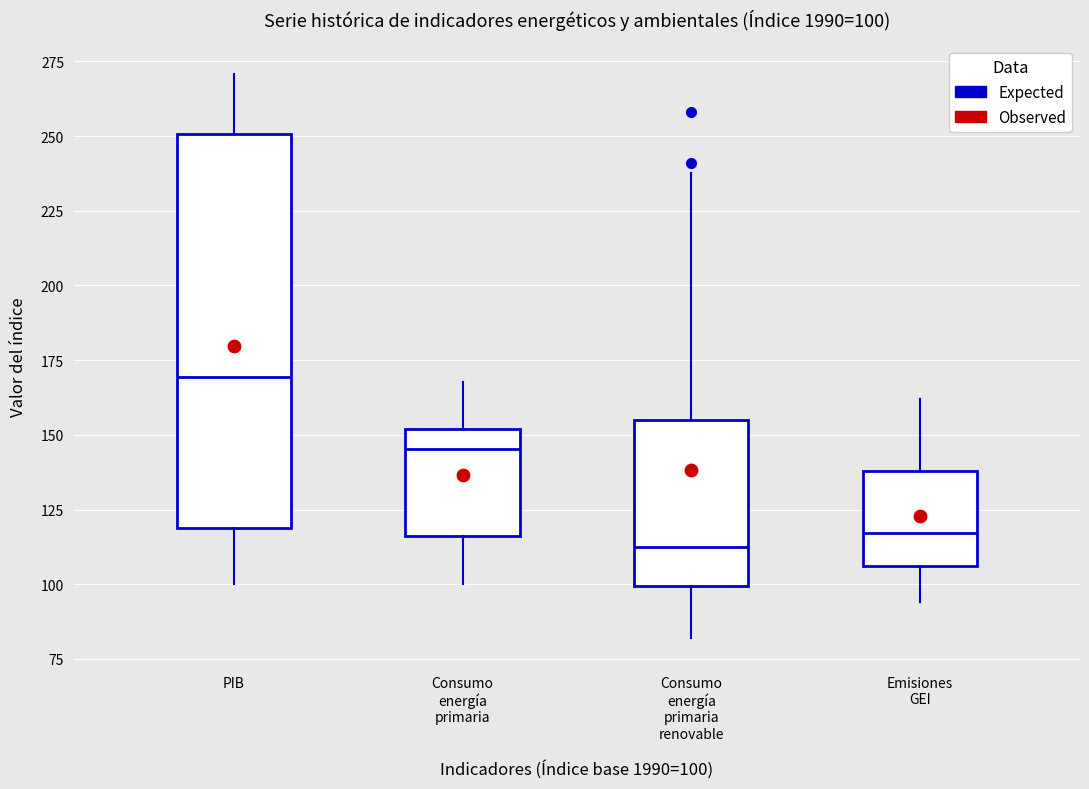

Comparing the boxes themselves (not the whiskers), which one is the tallest?

PIB